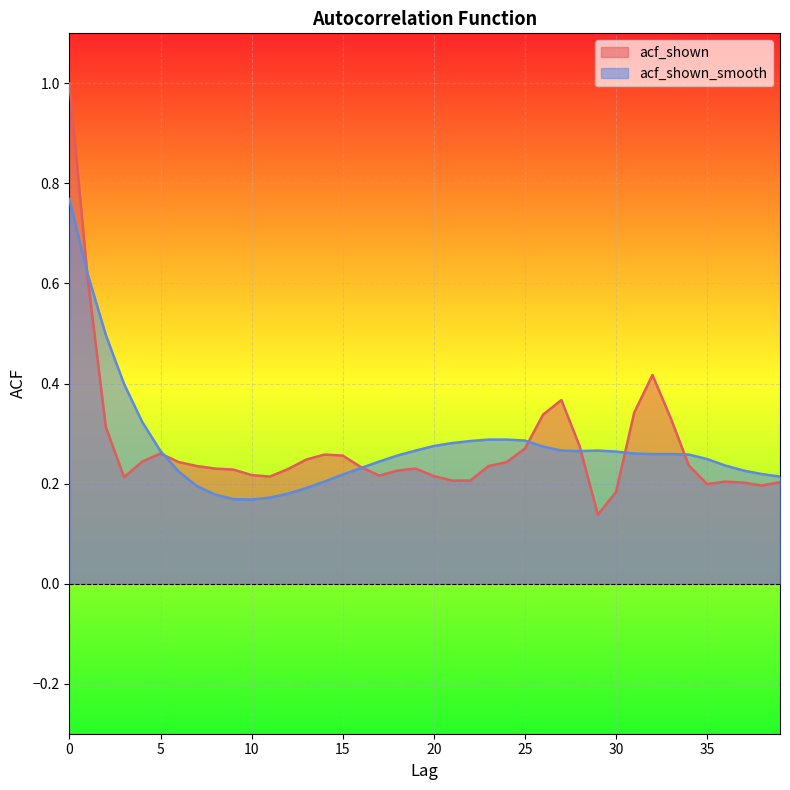

True or false: acf_shown and acf_shown_smooth cross at least once.

True